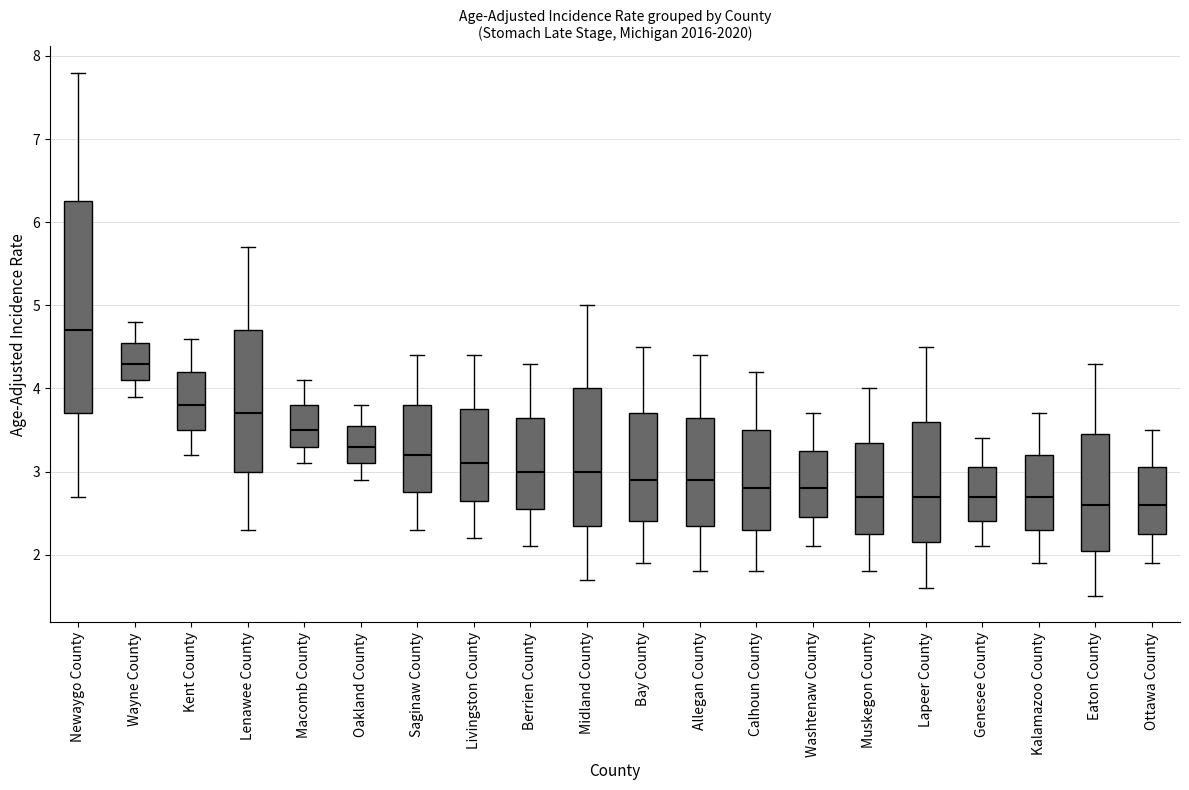

Comparing the boxes themselves (not the whiskers), which one is the tallest?

Newaygo County